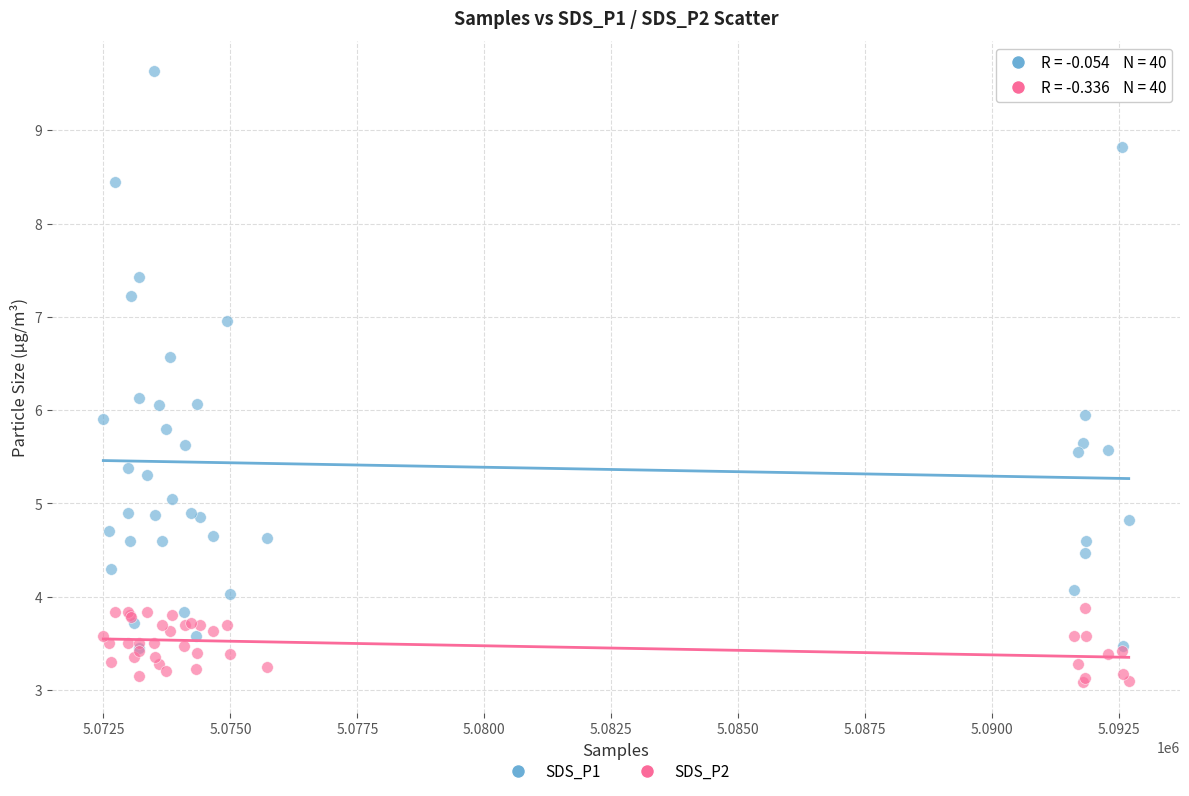

Which series has the widest spread of Y values?

SDS_P1